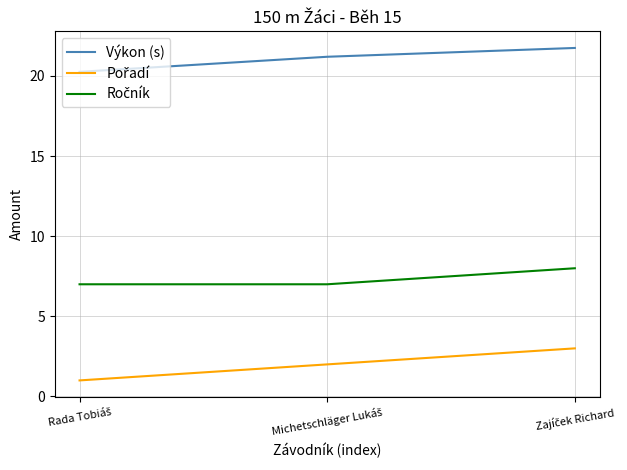

Which series has the largest total across all categories?

Výkon (s)